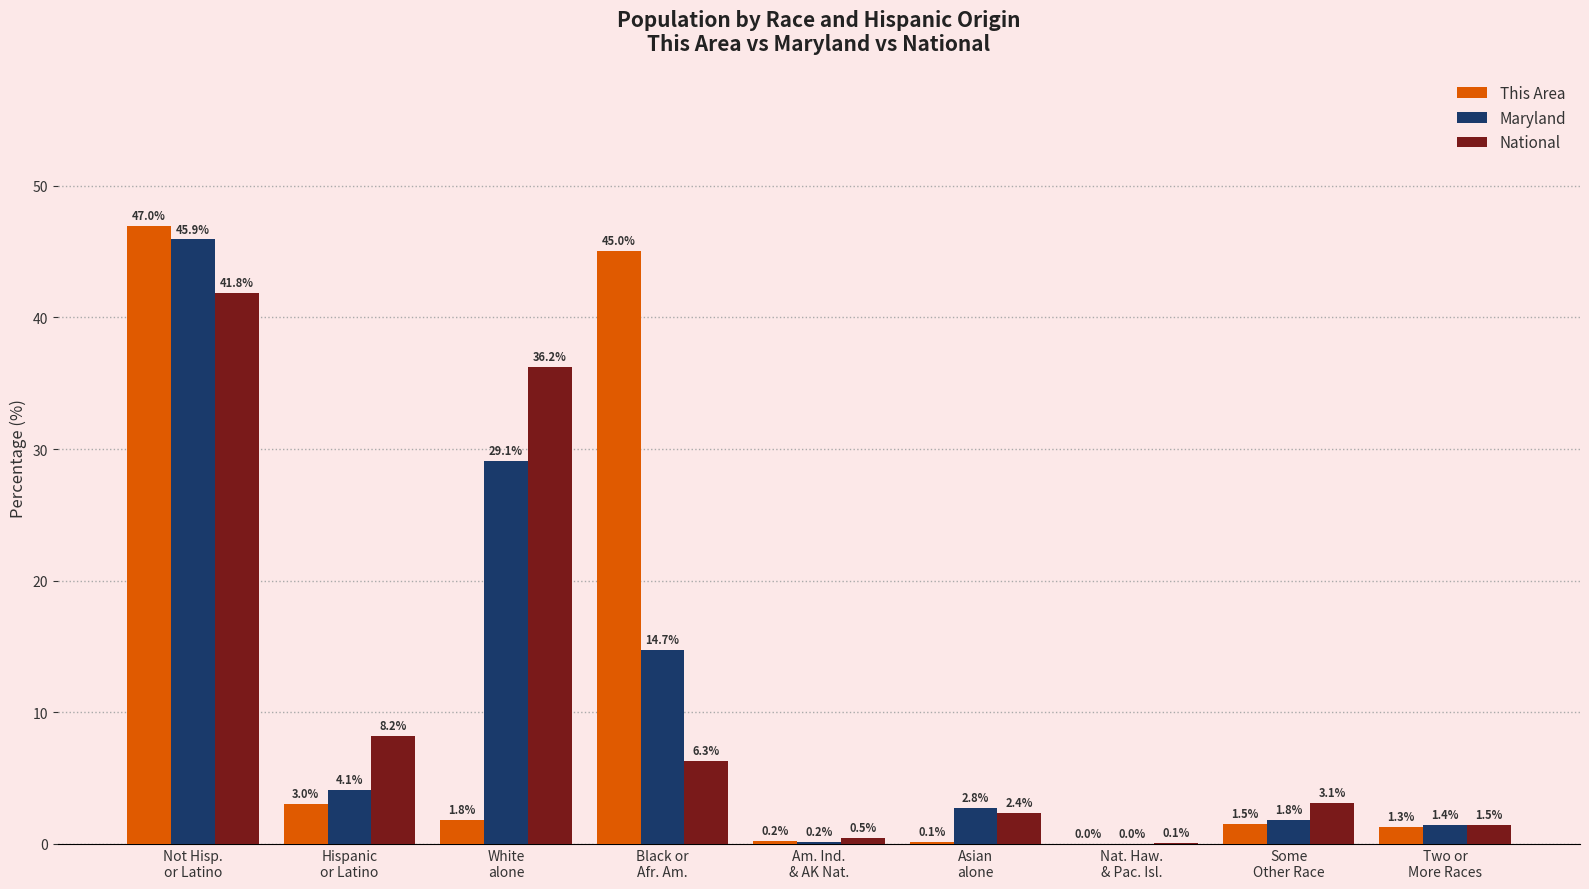

What is the maximum value for Maryland?

45.9